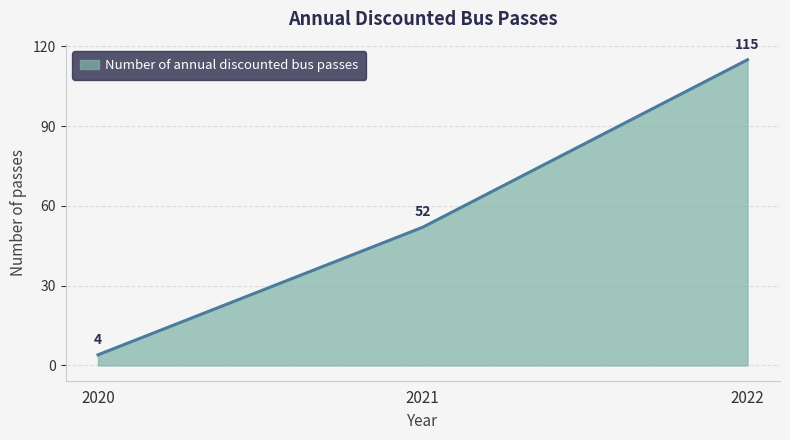

How many values are below 52?

1